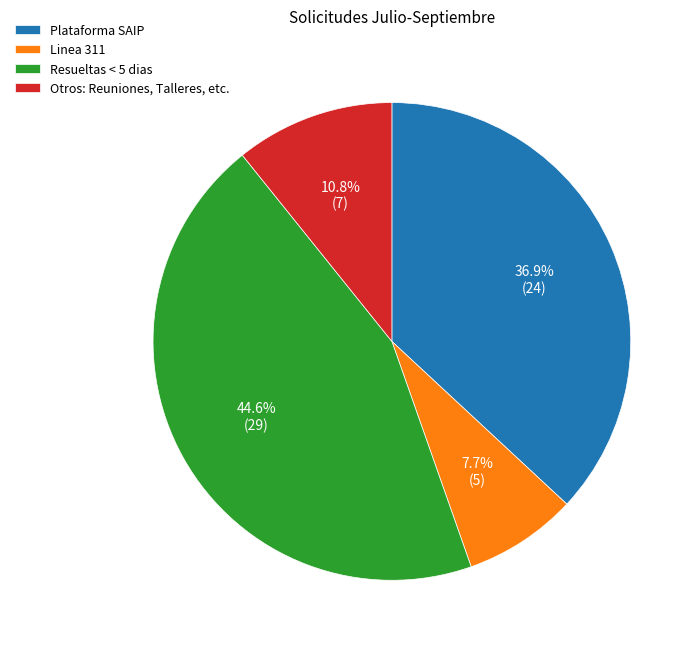

The Otros: Reuniones, Talleres, etc. slice represents 11% of the pie. True or false?

True